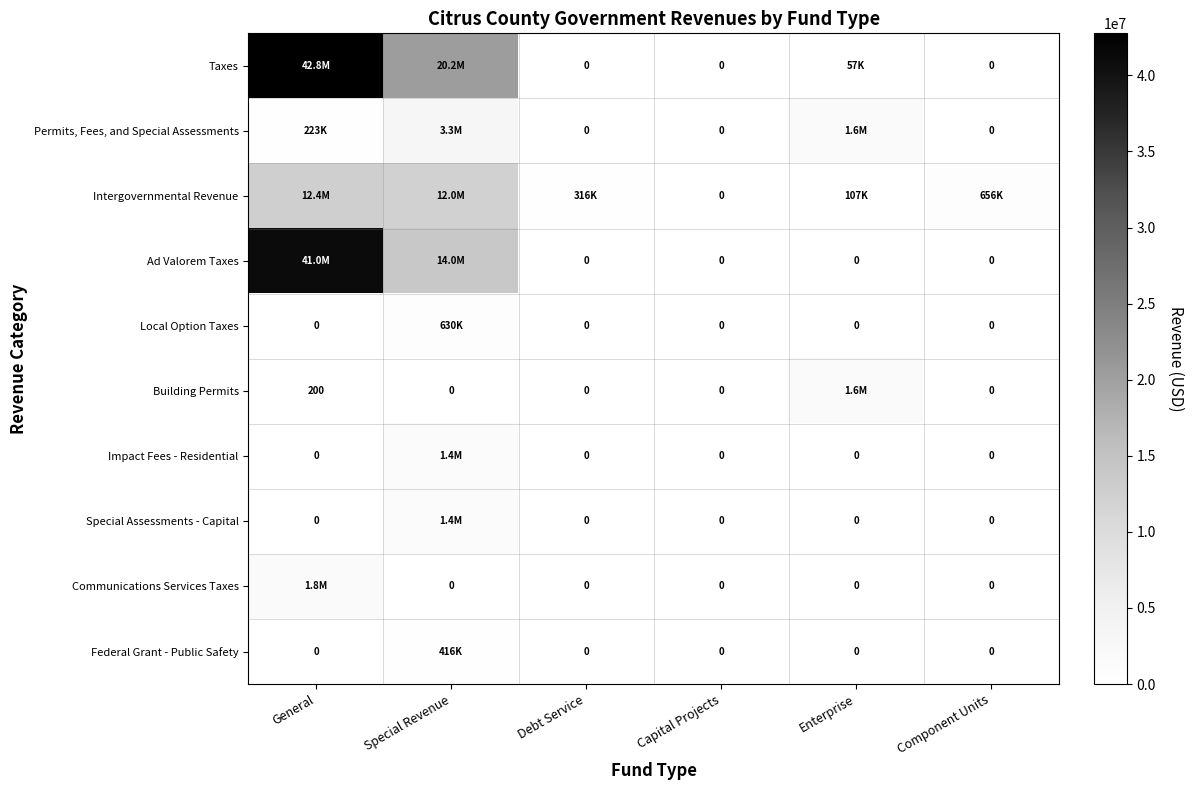

Between Capital Projects and Component Units, which is larger?

Capital Projects